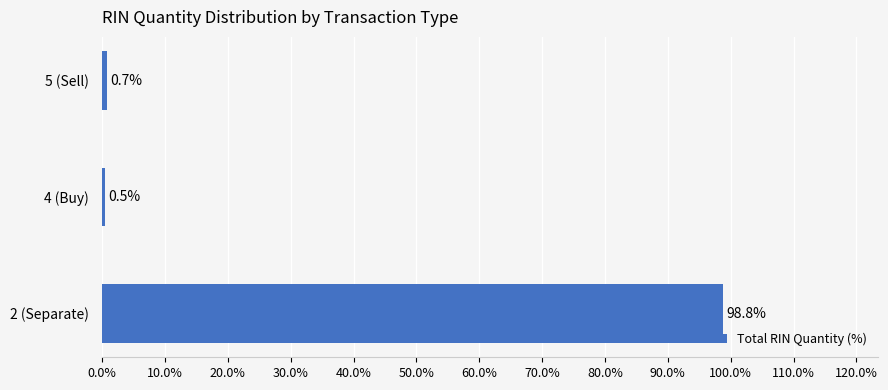

What is the difference between the second highest and minimum values?

0.2